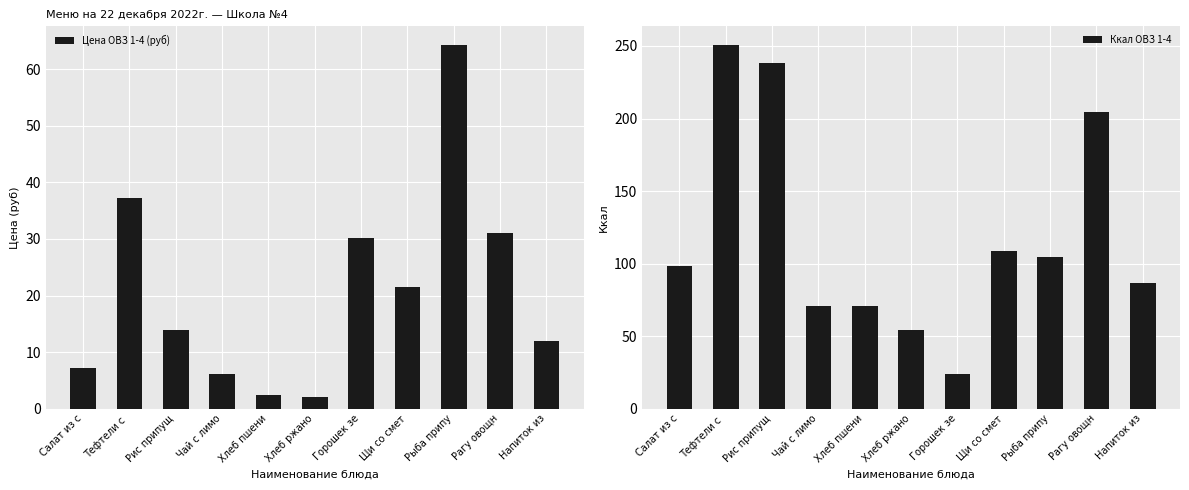

How many data points in Цена ОВЗ 1-4 (руб) are less than 13?

5